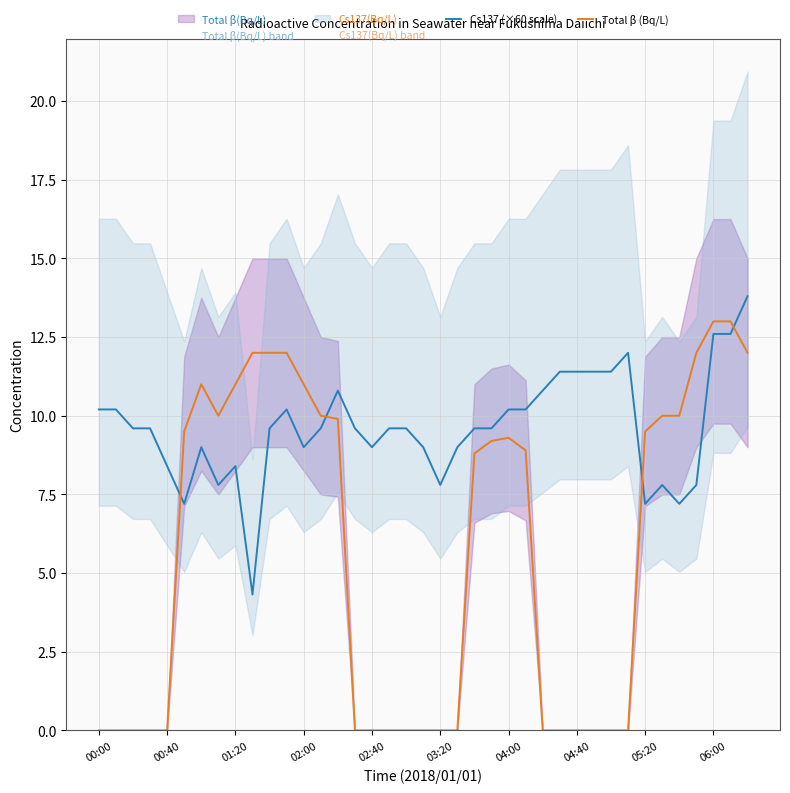

At how many categories does at least one series exceed 5?

39